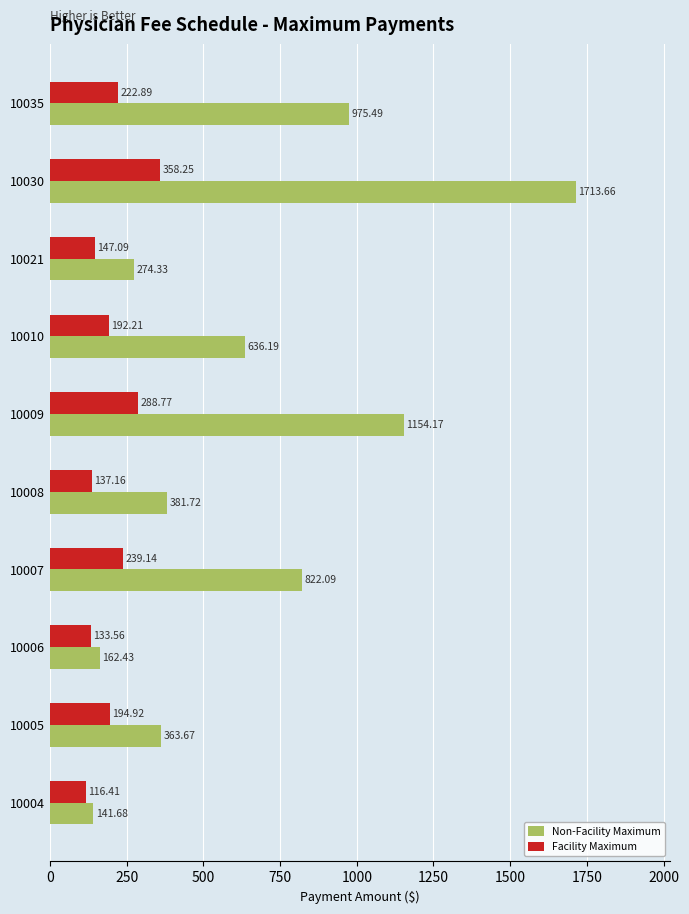

What is the average value of the Non-Facility Maximum series?

662.5